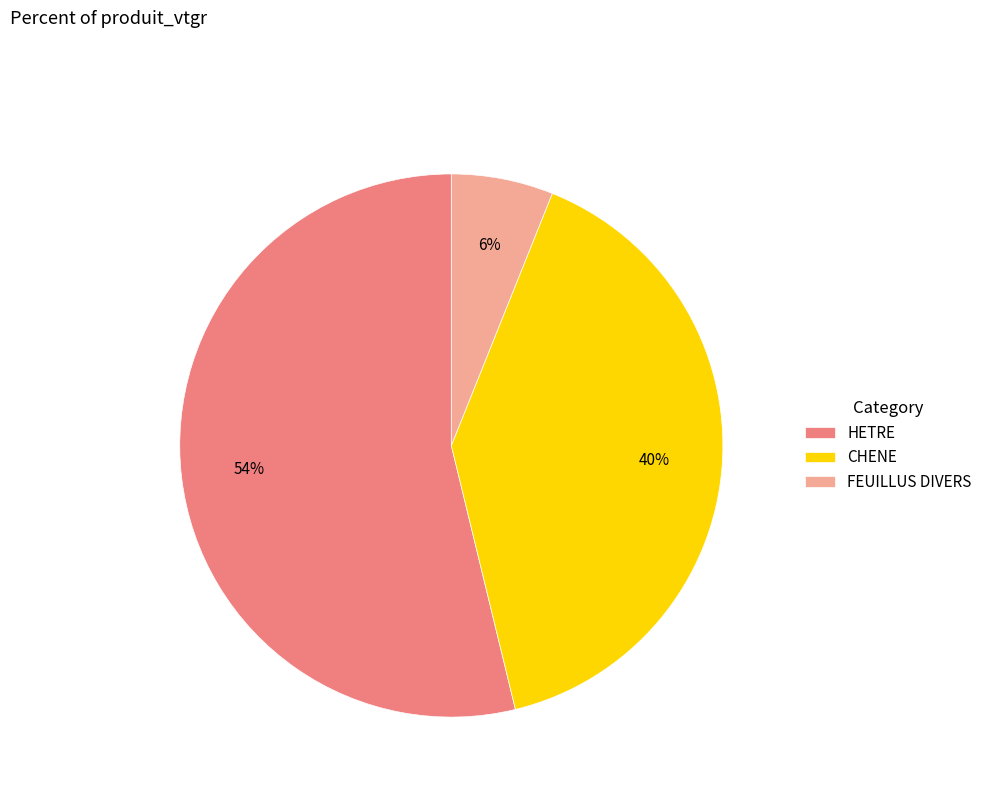

How many segments does this pie chart have?

3